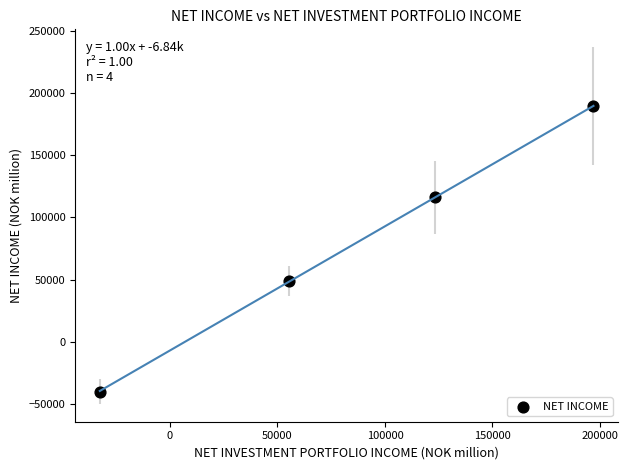

What is the average Y value?

78654